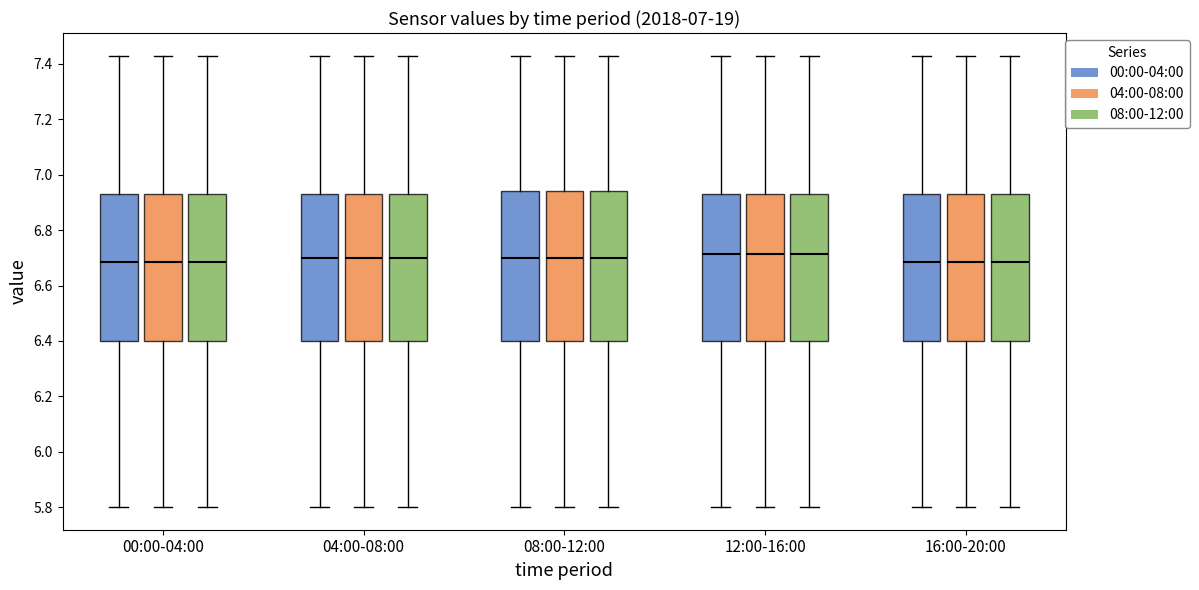

Where does the median line of the box for 12:00-16:00 (08:00-12:00) sit on the y-axis? The values are not printed on the chart, so give them approximately, as read against the axis.

6.72